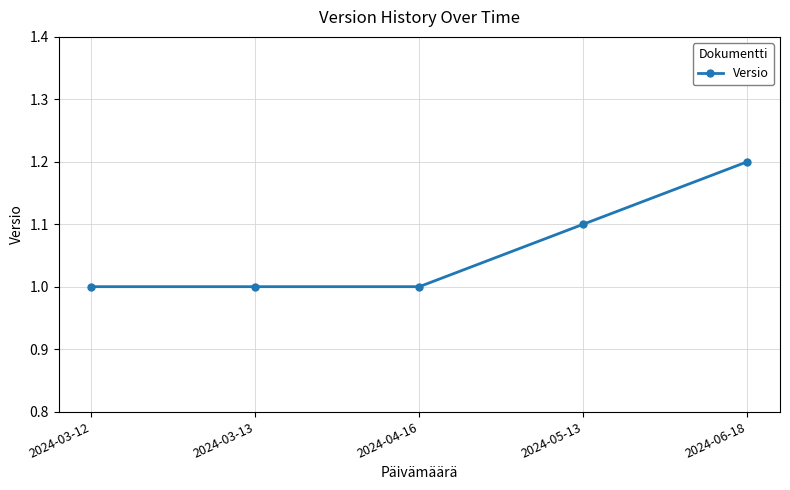

Reading right to left, list all the values displayed in this chart.

1.2	1.1	1.0	1.0	1.0